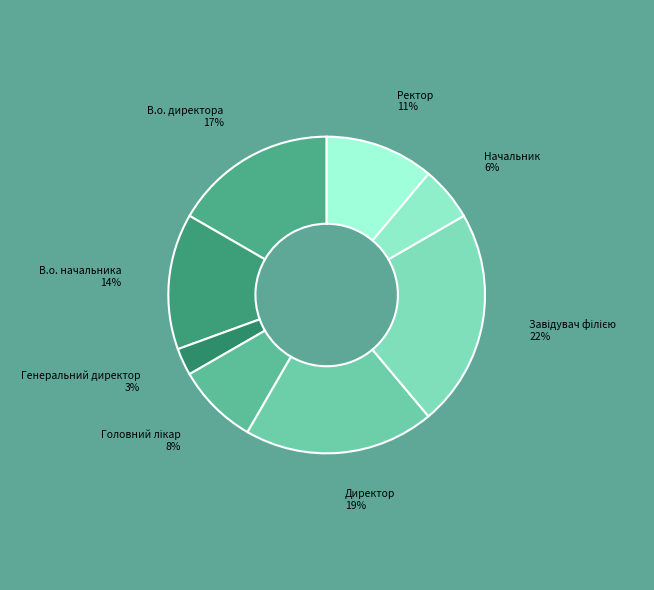

Is there a majority slice in this chart?

No